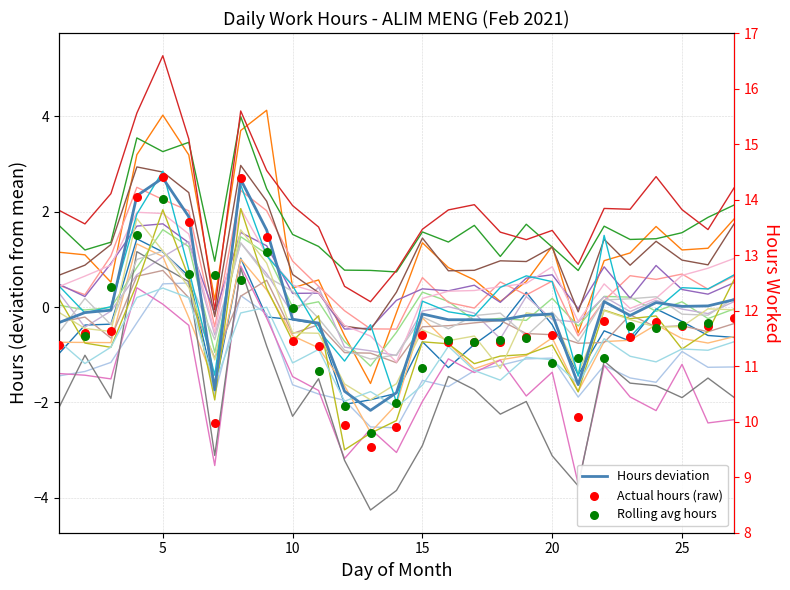

Which series contains the lowest Y value?

Hours deviation